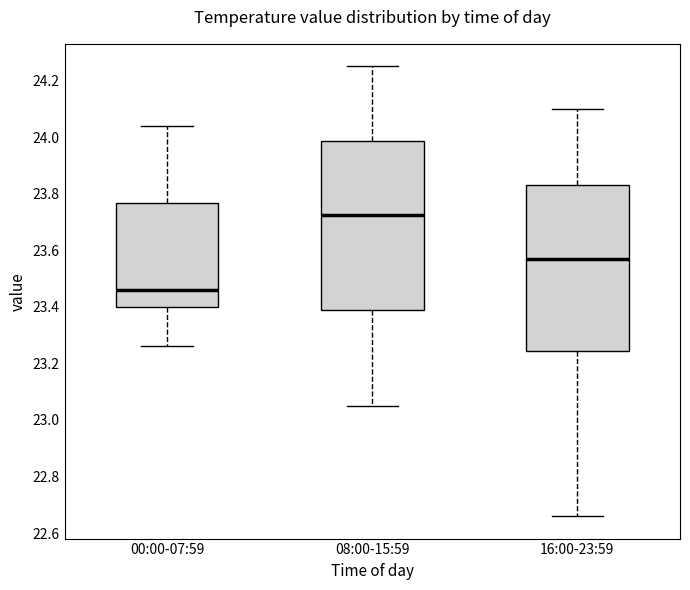

Reading left to right, read every box against the y-axis: the position of its median line, the range the box covers, and the ends of its whiskers. The values are not printed on the chart, so give them approximately, as read against the axis.

00:00-07:59: median 23.46, box 23.40 to 23.76, whiskers 23.26 to 24.04
08:00-15:59: median 23.72, box 23.38 to 23.98, whiskers 23.06 to 24.26
16:00-23:59: median 23.58, box 23.24 to 23.84, whiskers 22.66 to 24.10